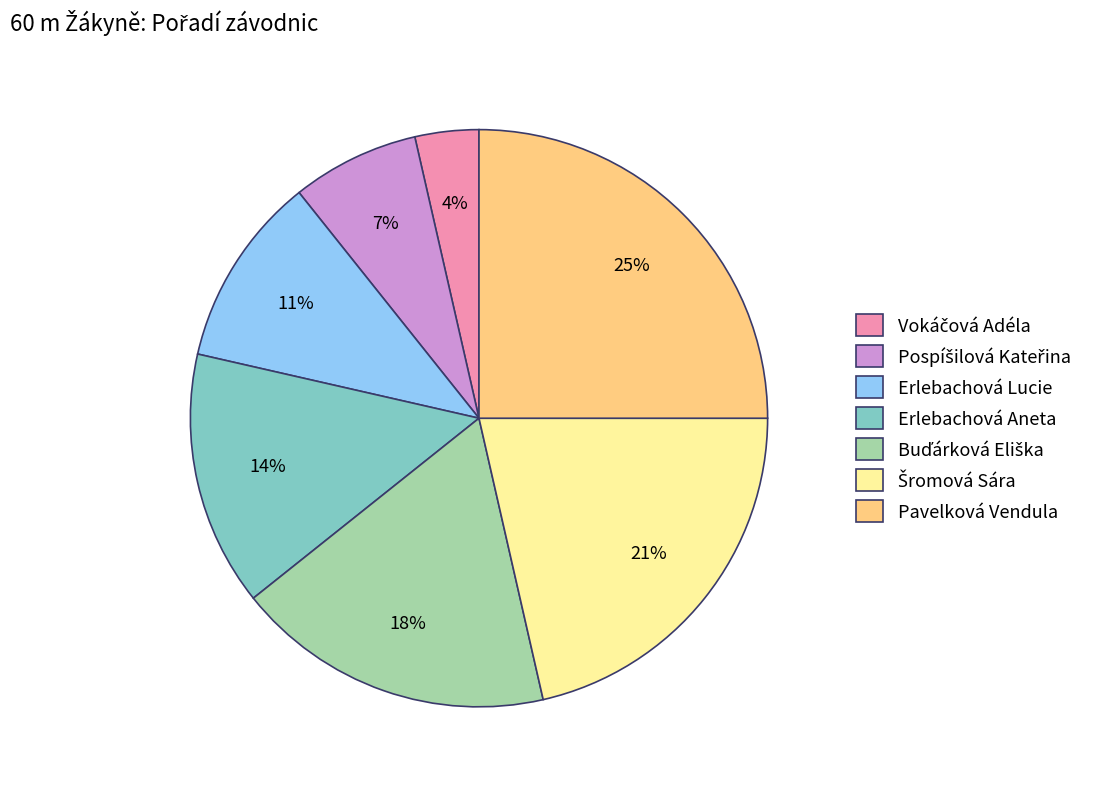

To the nearest percent, what is the difference between the largest and smallest slice percentages?

21%